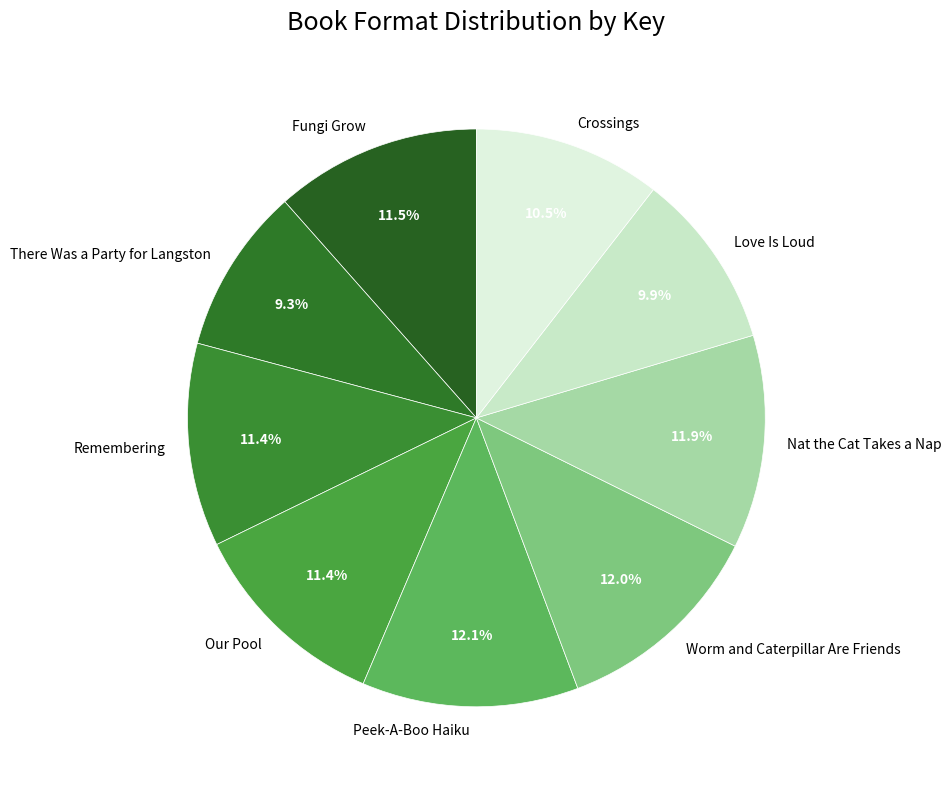

How much of the chart is everything except Our Pool?

88.6%